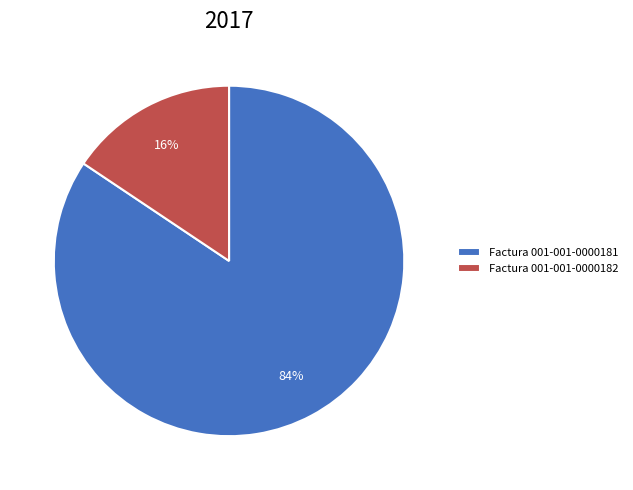

Rank the categories by value from lowest to highest.

Factura 001-001-0000182, Factura 001-001-0000181